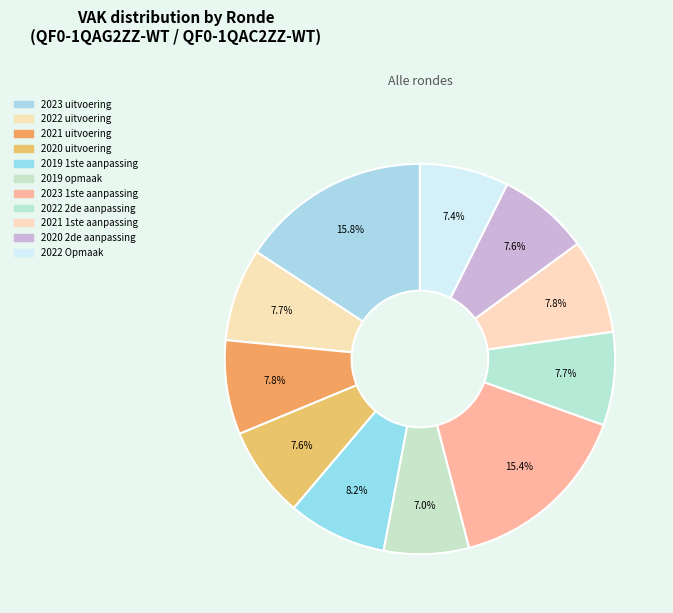

True or false: 2020 2de aanpassing accounts for 8% of the total.

True